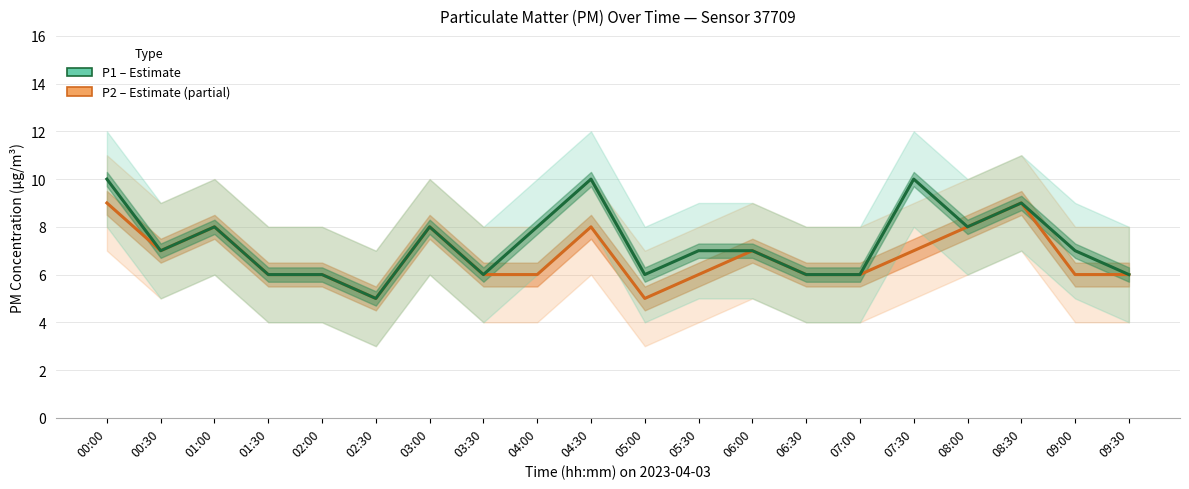

What value does the P1 (PM10) series have at 02:30?

5